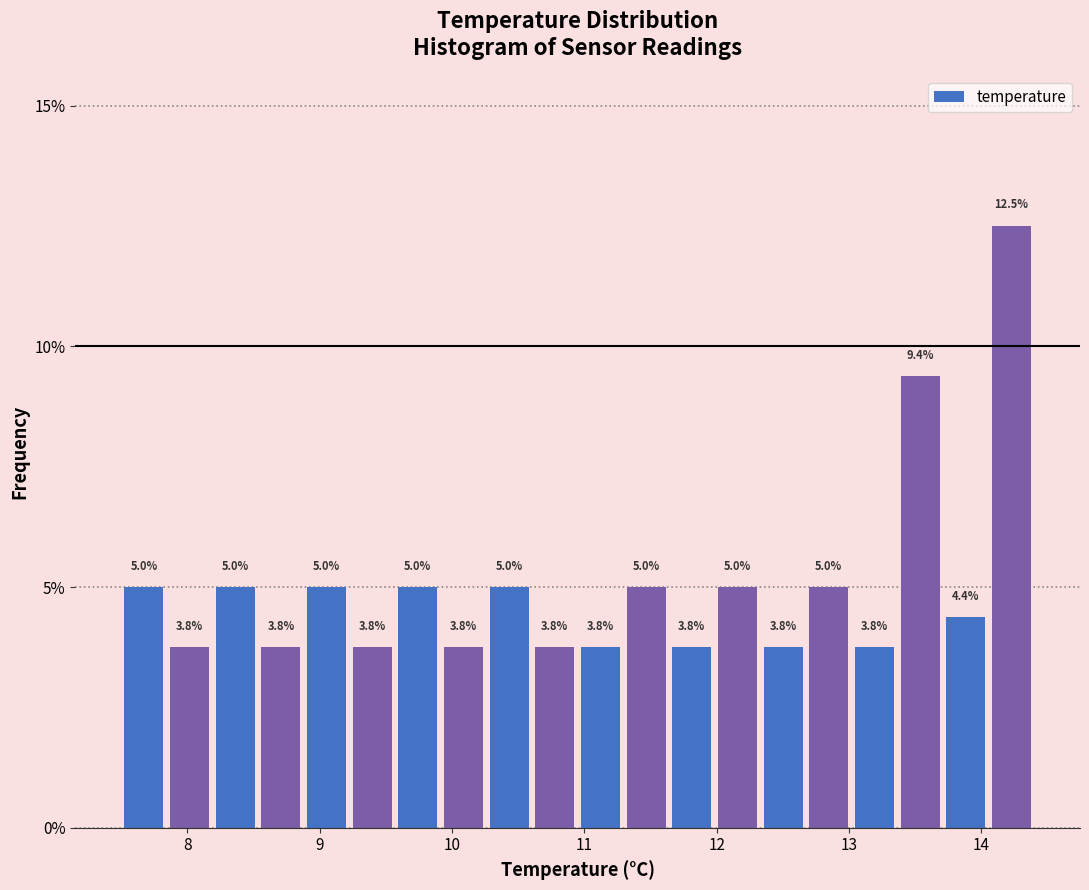

Around what value on the x-axis is the tallest bar? Give the approximate position of its centre, as read against the axis.

14.2